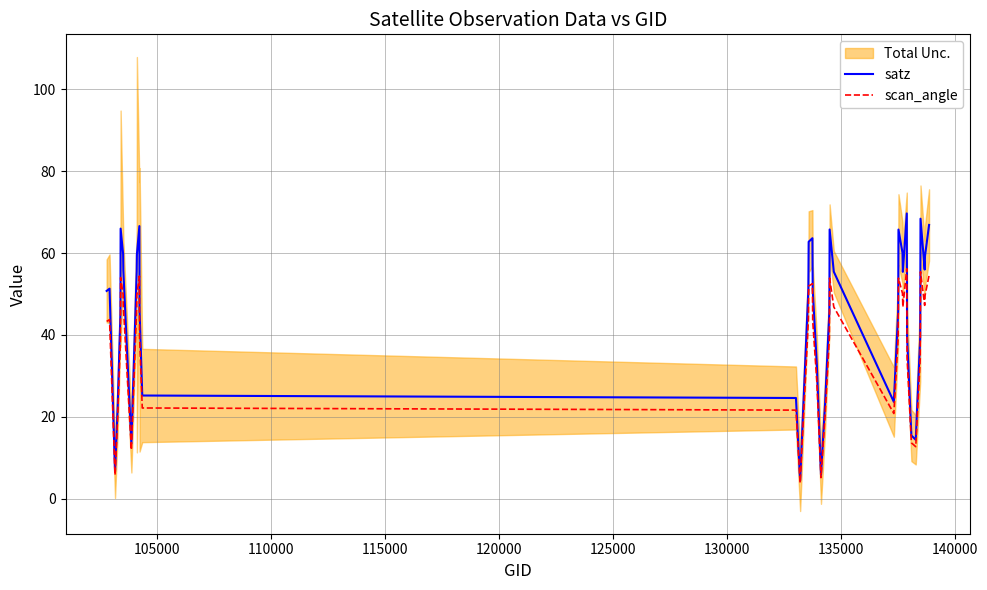

What is the lowest value of the satz series?

4.4